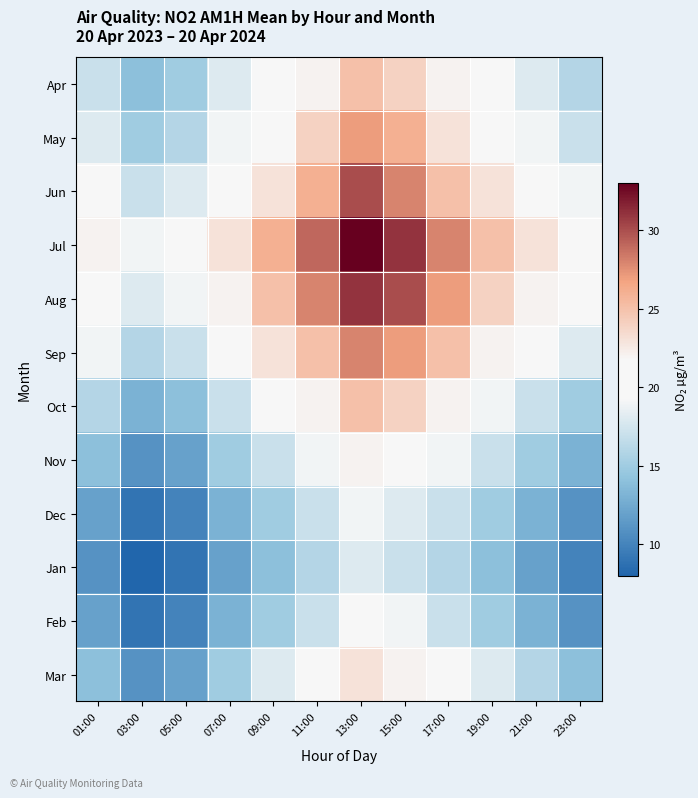

What is the total value across all series at 07:00?

208